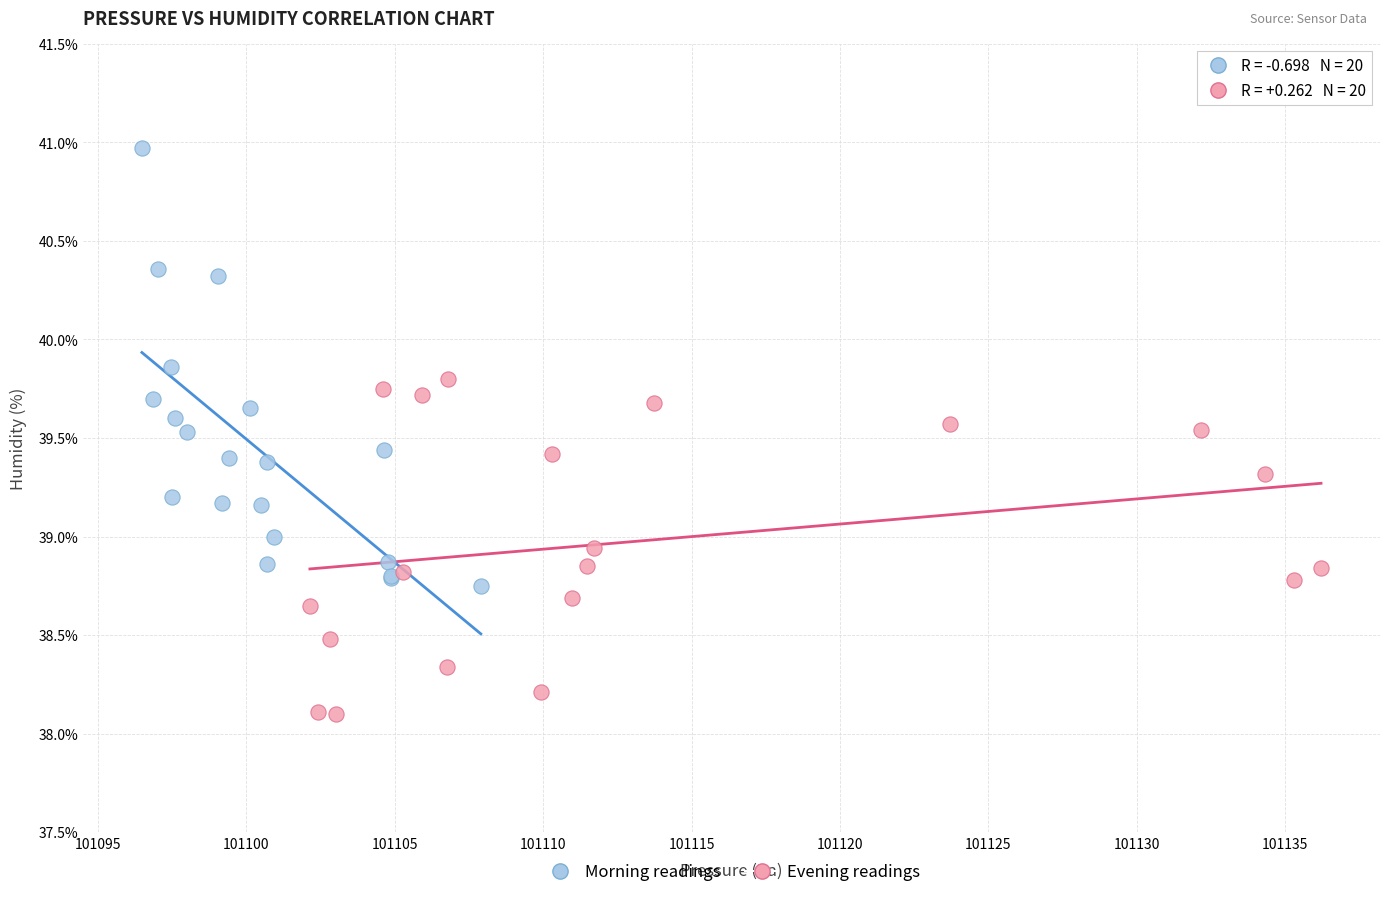

Which series contains the highest Y value?

Morning readings